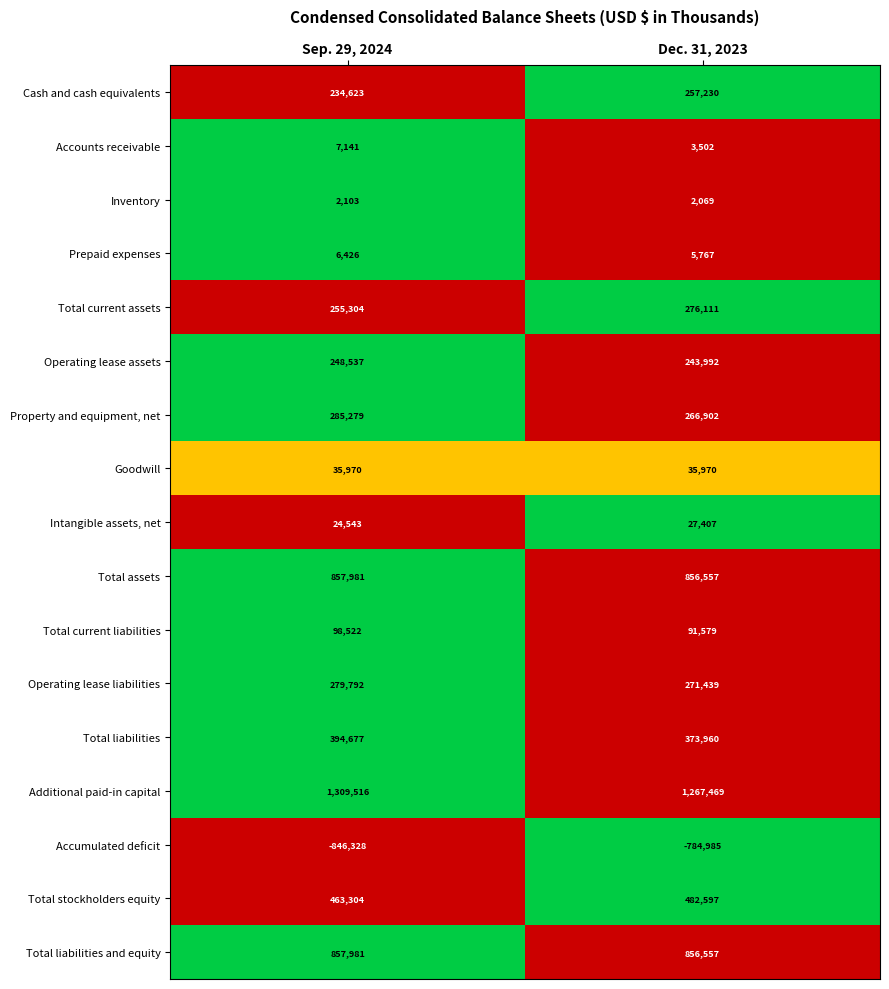

At which label does Operating lease liabilities reach its peak?

Sep. 29, 2024